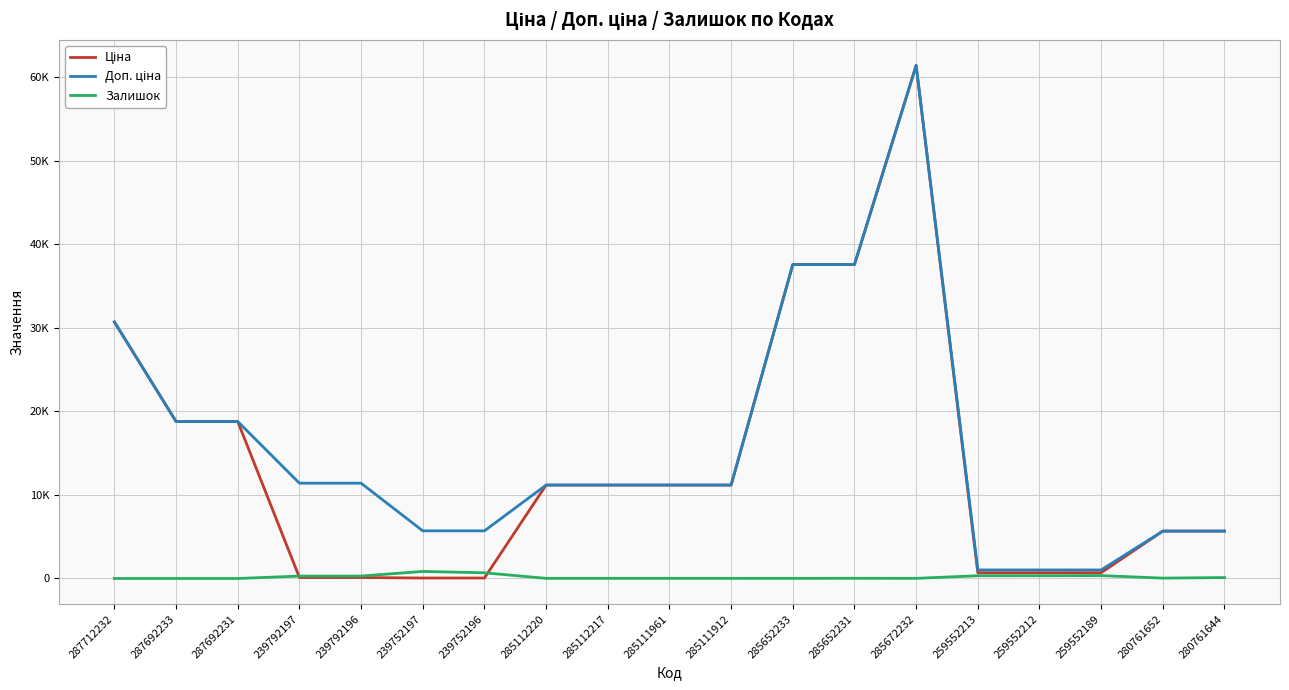

What is the label of the 2nd point from the right?

280761652